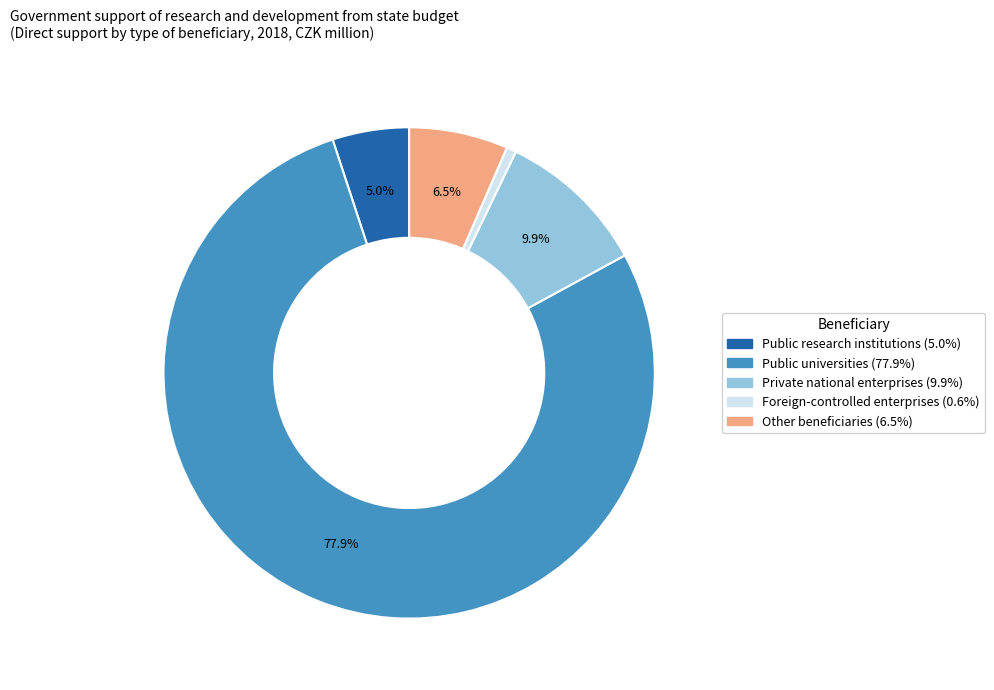

Is it true that Public research institutions is 5% of the pie?

True